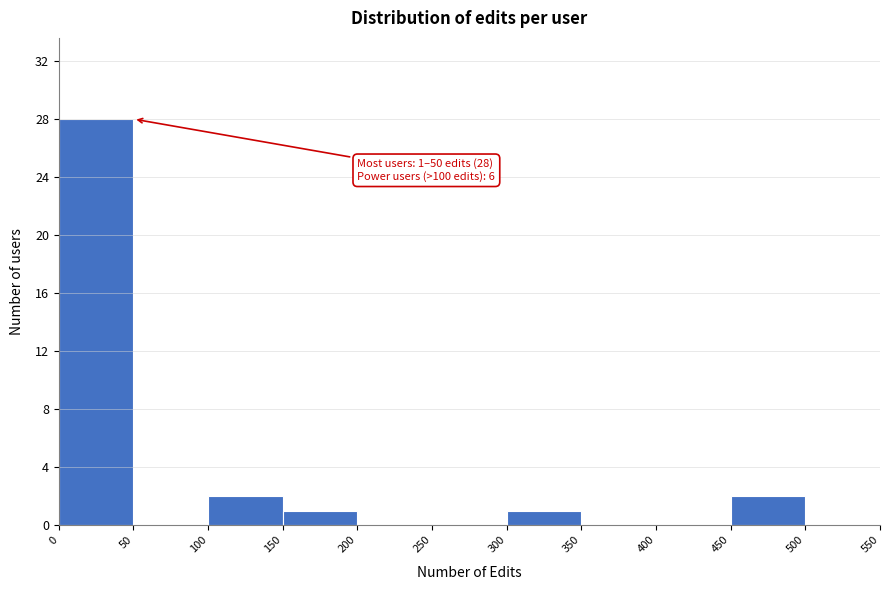

Over which range of the x-axis is the bar tallest?

0 to 50